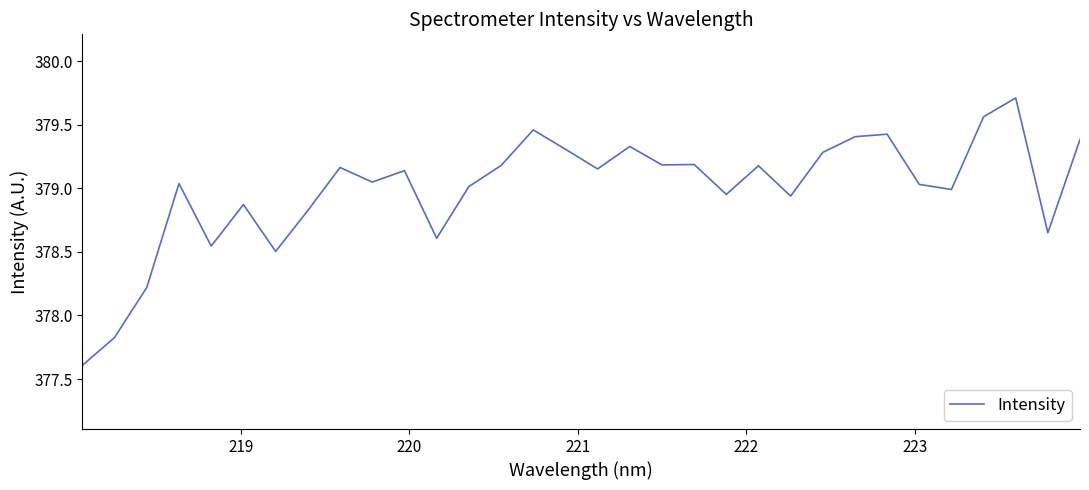

What is the difference between the maximum and minimum values?

2.1